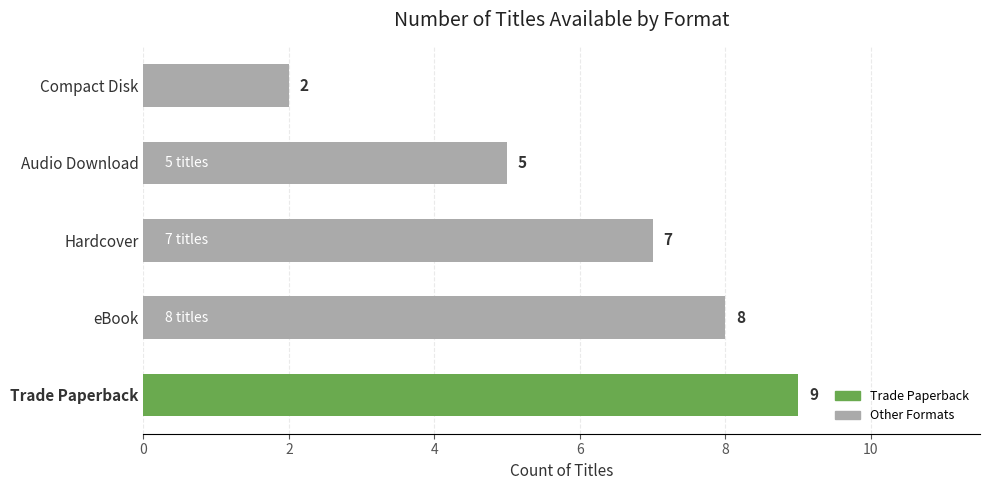

Reading bottom to top, list all the values displayed in this chart.

9	8	7	5	2